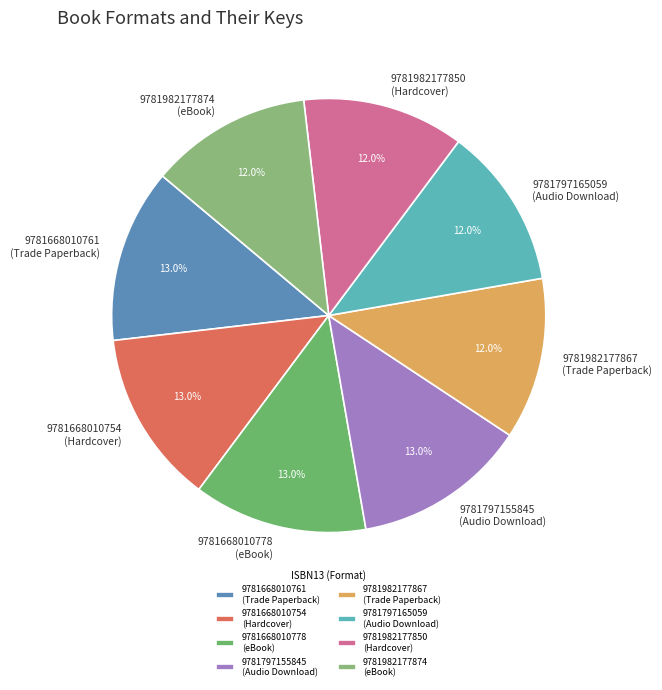

What percentage is the 9781668010778 (eBook) slice, to the nearest percent?

13%